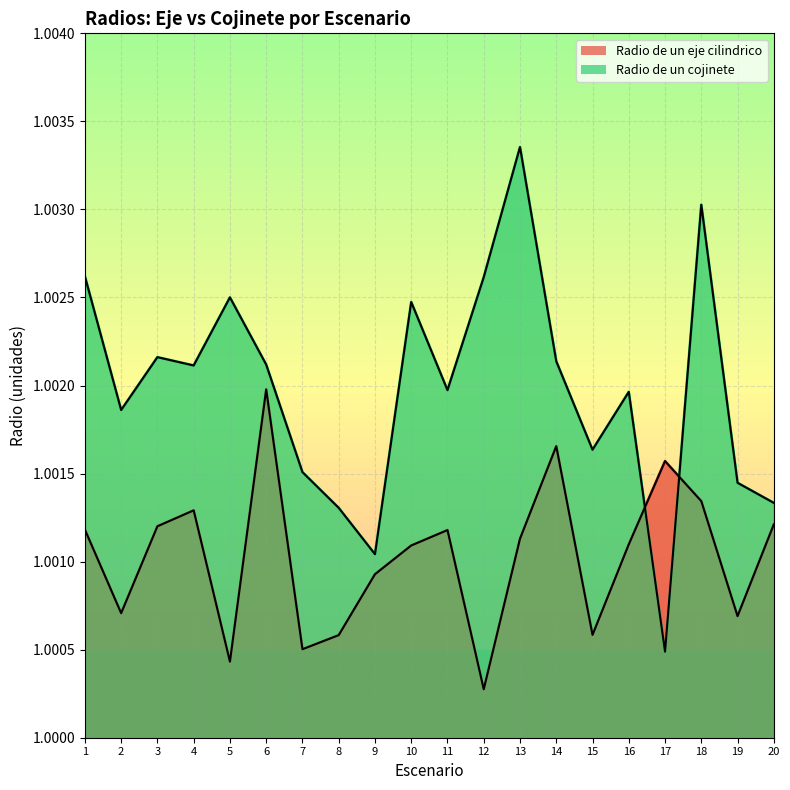

Which series changed the most between 3 and 18?

Radio de un cojinete